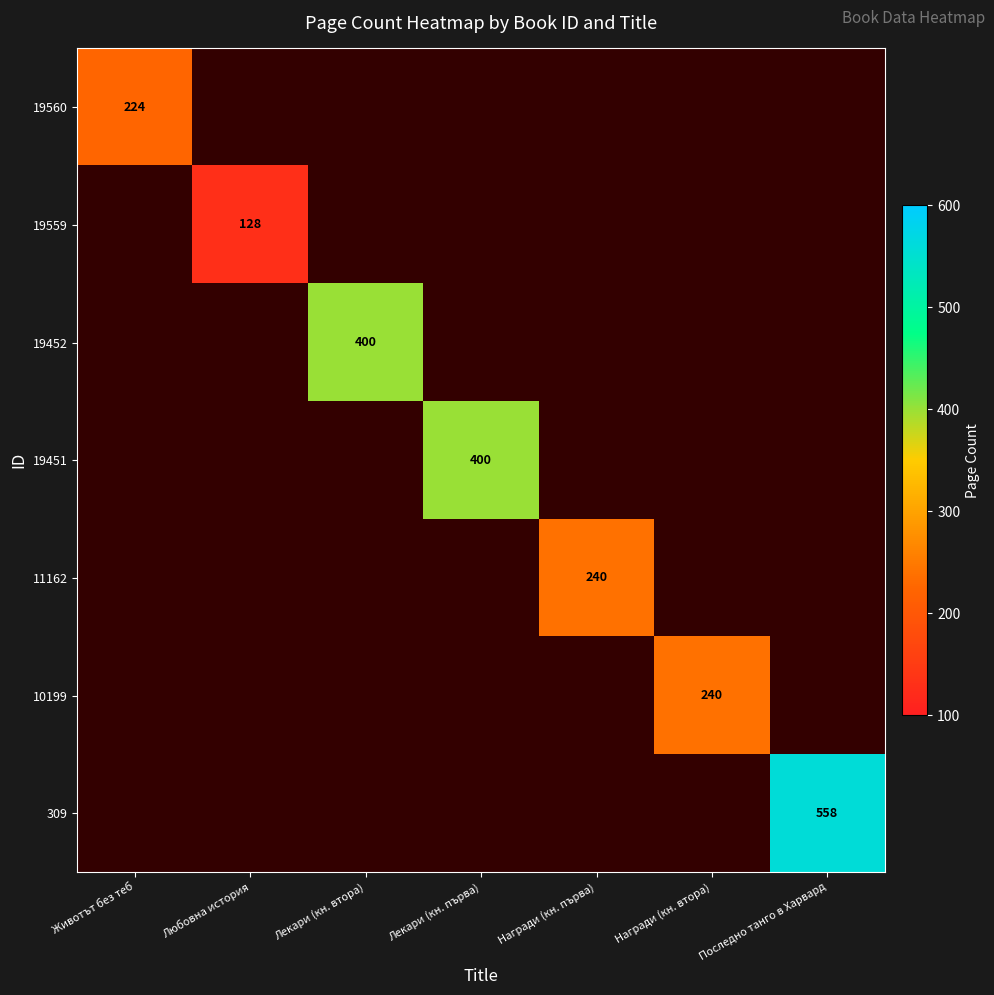

List the labels in order of 19560 value, largest first.

Животът без теб, Любовна история, Лекари (кн. втора), Лекари (кн. първа), Награди (кн. първа), Награди (кн. втора), Последно танго в Харвард